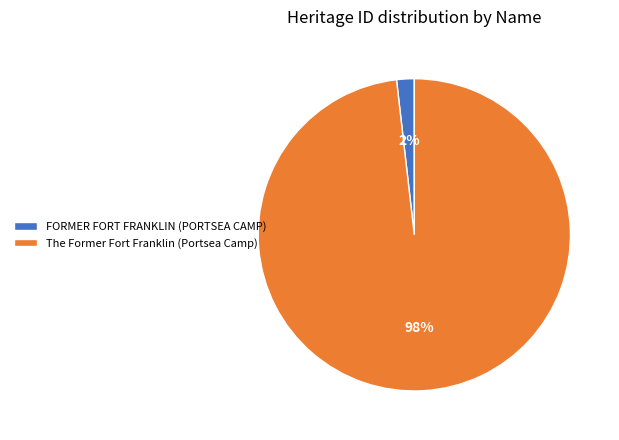

Is there a majority slice in this chart?

Yes